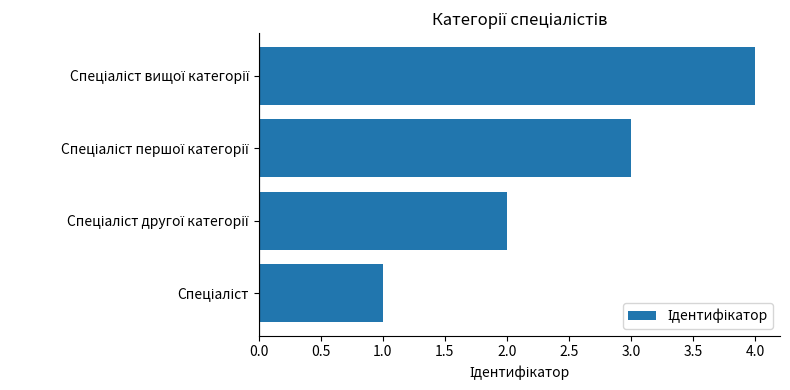

What is the greatest value displayed?

4